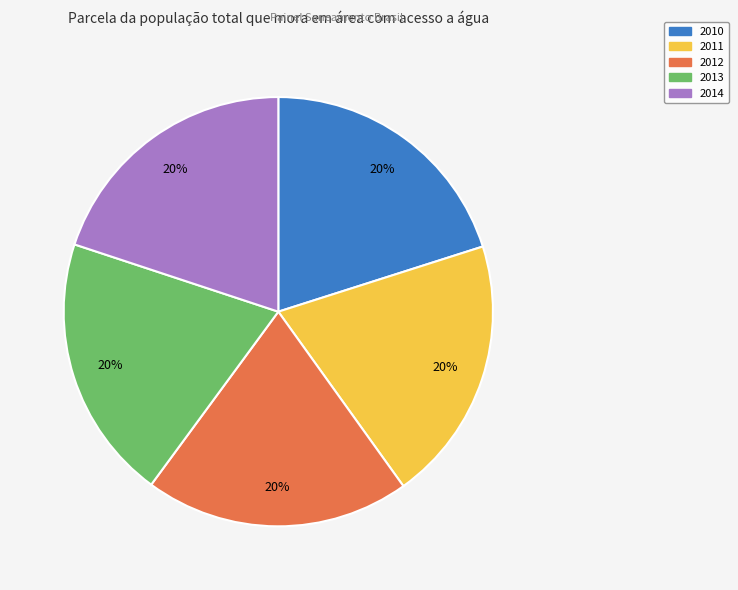

To the nearest percent, what percentage of the pie is 2012?

20%